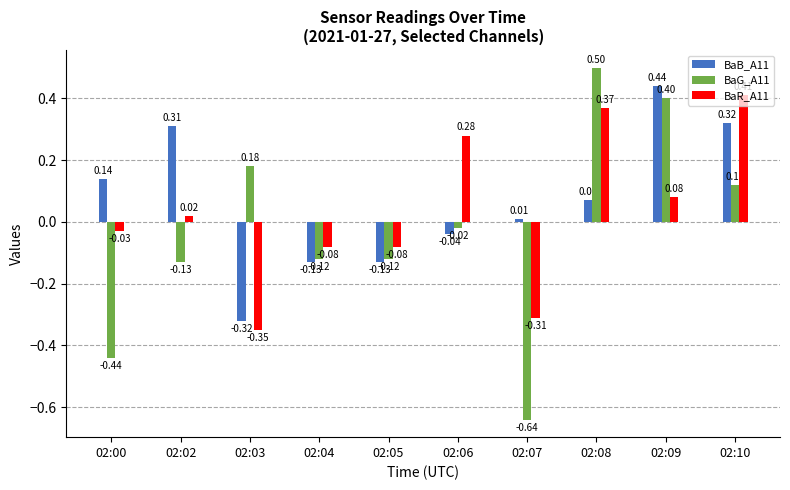

What are all the series names shown in the legend?

BaB_A11, BaG_A11, BaR_A11